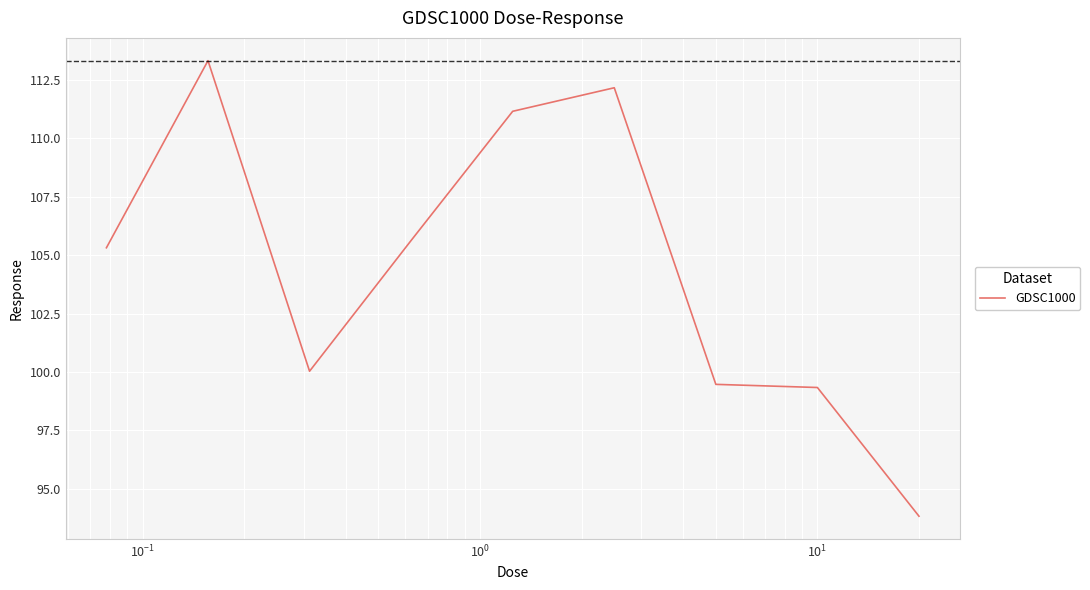

How many values are below 105?

4